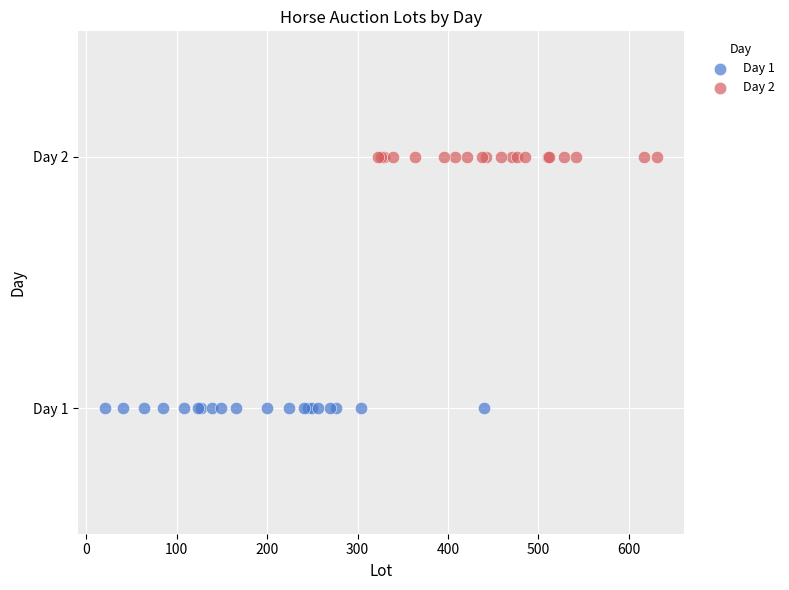

Which series reaches the maximum Y coordinate?

Day 2